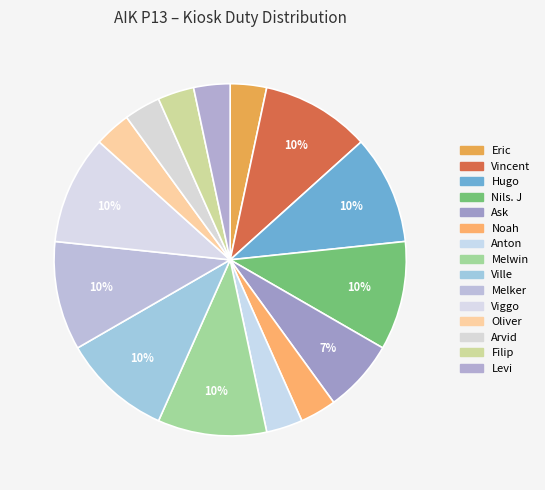

Does any single category account for the majority?

No